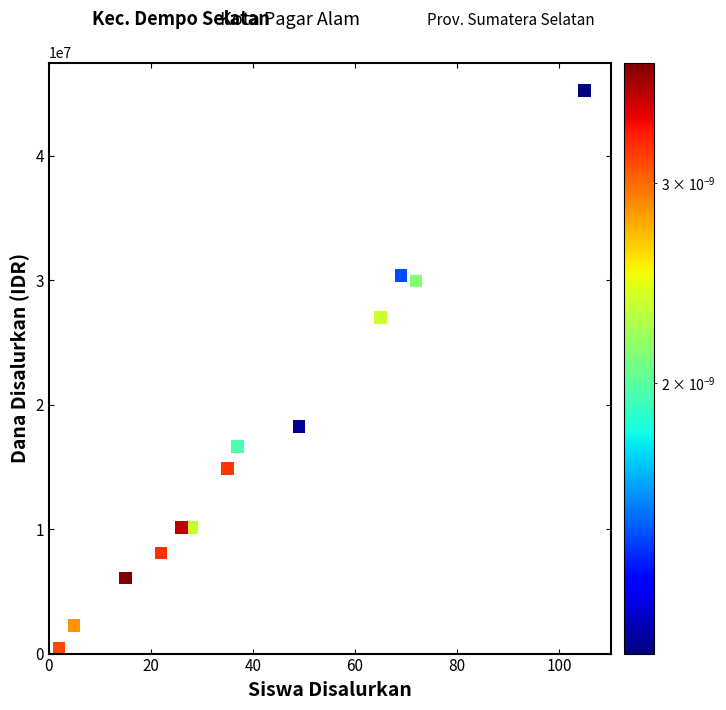

What is the range of Y values (max minus min)?

44775000